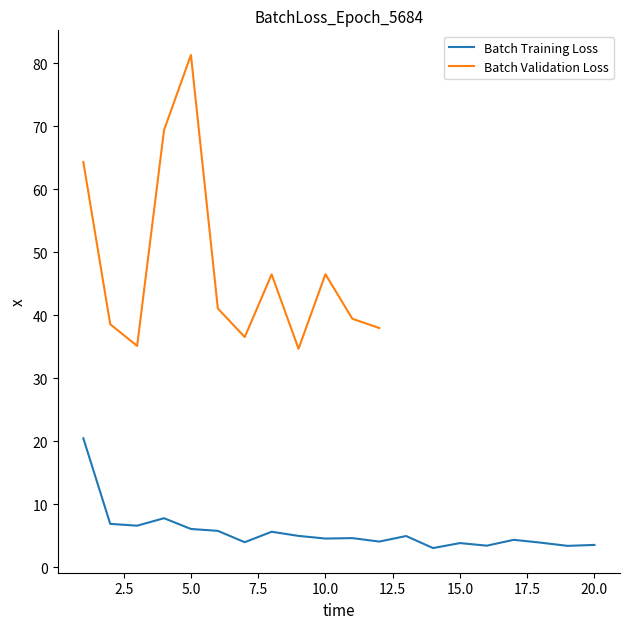

What is the difference between the second highest and minimum values?

4.7